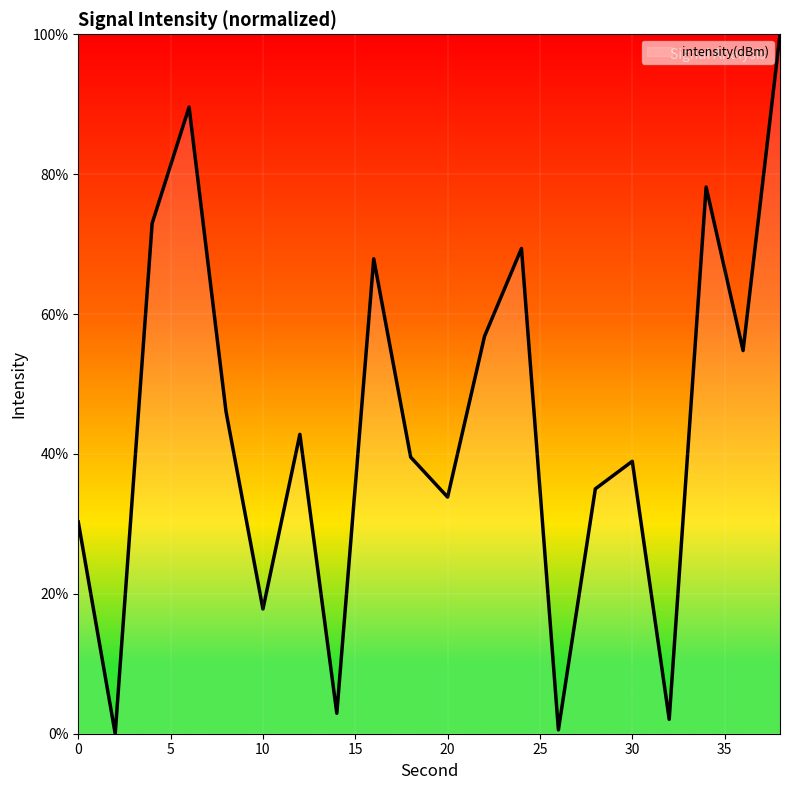

How many lines are shown in the chart?

1